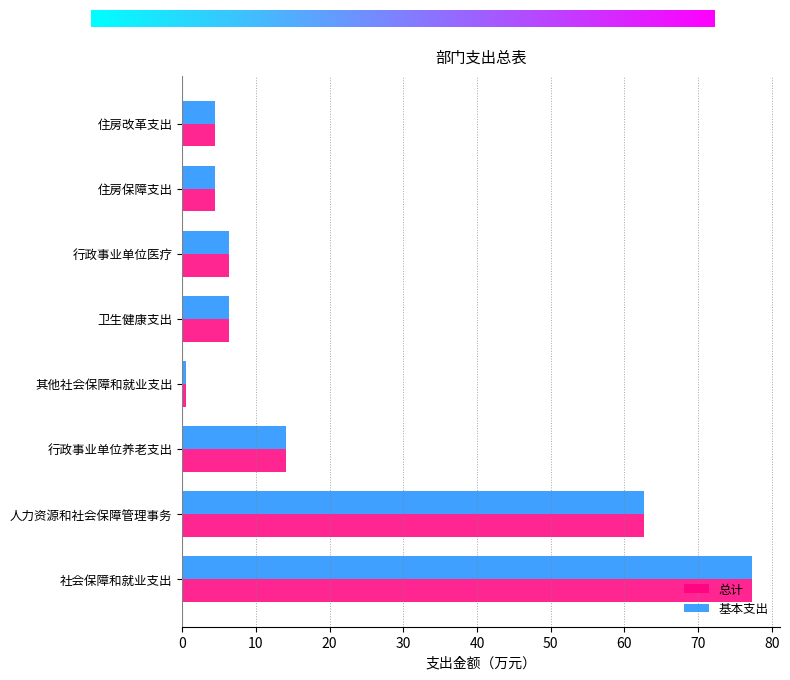

Which label corresponds to the largest value in the chart?

社会保障和就业支出